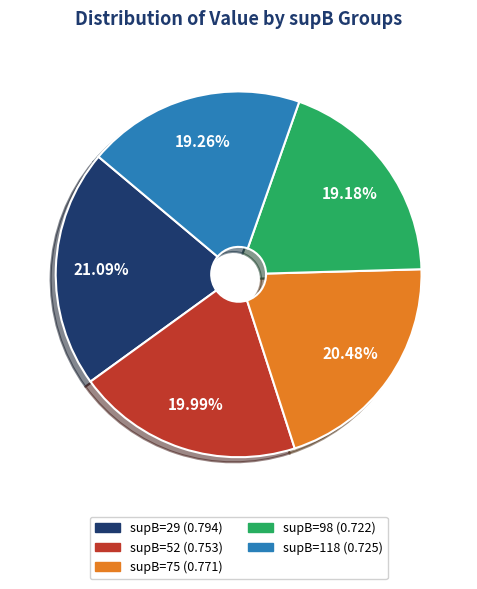

Is there any slice that represents more than half of the pie?

No